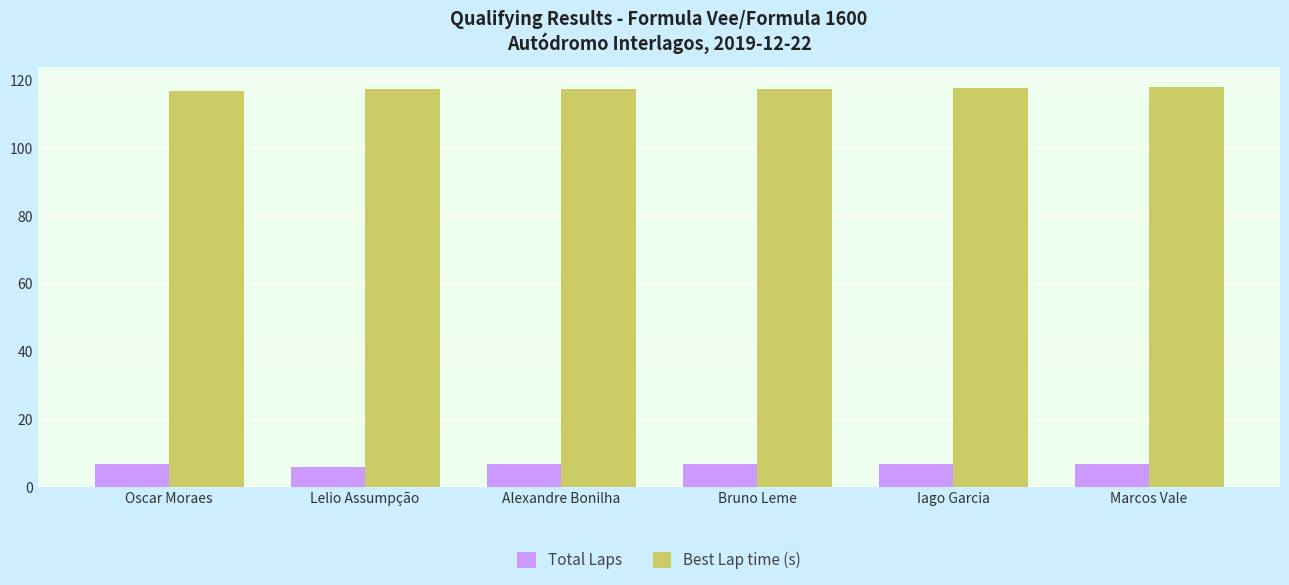

At which label is Total Laps closest to 6?

Lelio Assumpção